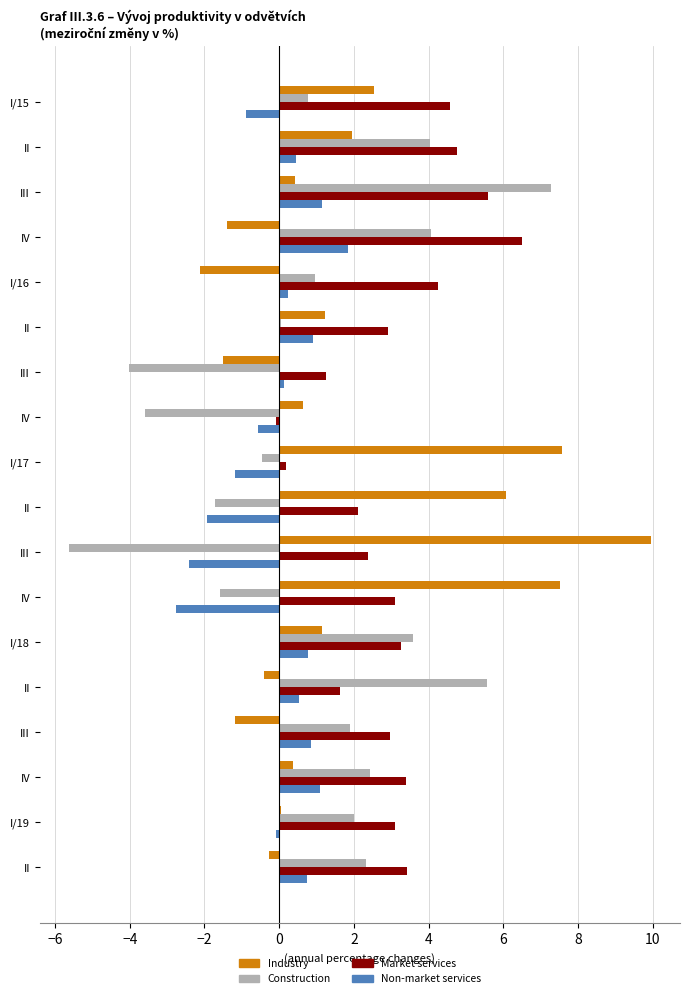

Reading left to right, extract all data points from this chart.

Industry: 2.5	2.0	0.4	-1.4	-2.1	1.2	-1.5	0.6	7.6	6.1	10.0	7.5	1.1	-0.4	-1.2	0.4	0.1	-0.3
Construction: 0.8	4.0	7.3	4.1	1.0	0.1	-4.0	-3.6	-0.5	-1.7	-5.6	-1.6	3.6	5.6	1.9	2.4	2.0	2.3
Market services: 4.6	4.8	5.6	6.5	4.3	2.9	1.2	-0.1	0.2	2.1	2.4	3.1	3.3	1.6	3.0	3.4	3.1	3.4
Non-market services: -0.9	0.5	1.1	1.8	0.2	0.9	0.1	-0.6	-1.2	-1.9	-2.4	-2.8	0.8	0.5	0.9	1.1	-0.1	0.7